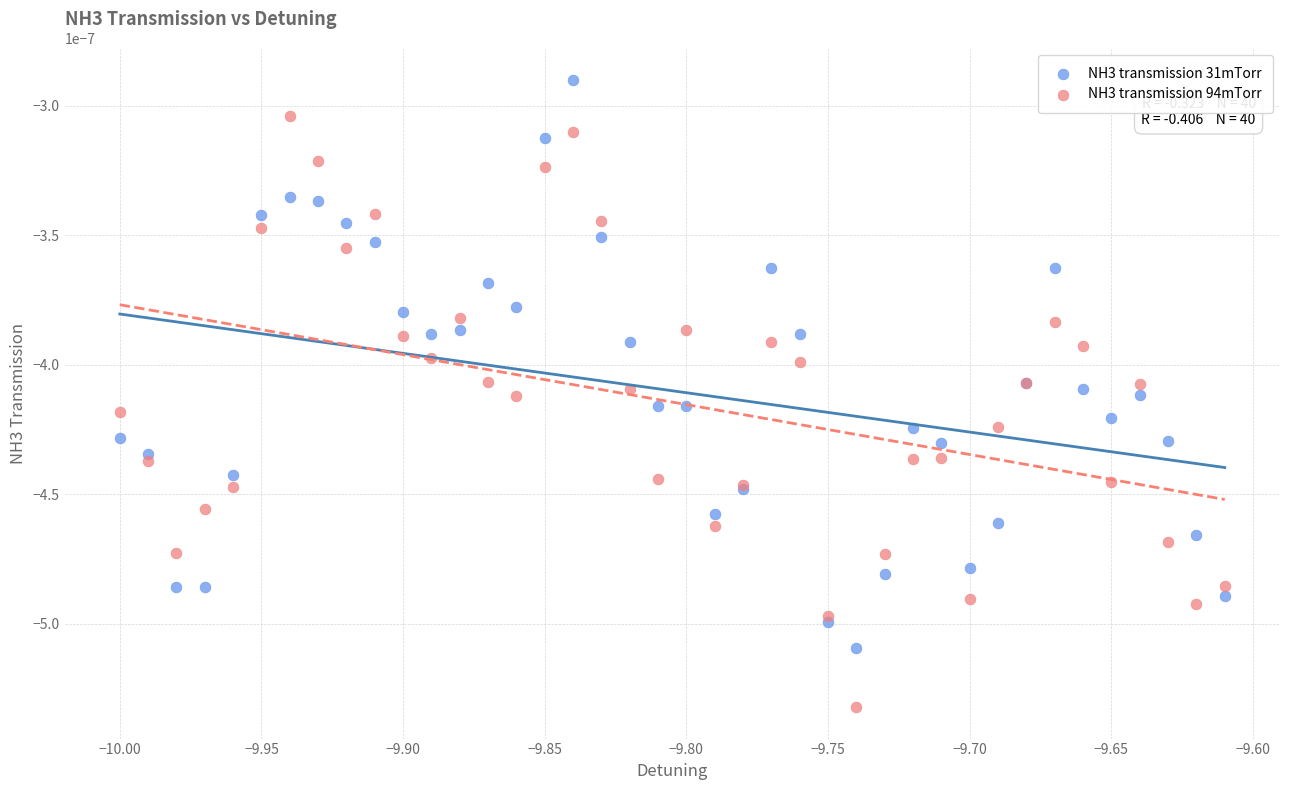

What are all the series names shown in the legend?

NH3 transmission 31mTorr, NH3 transmission 94mTorr